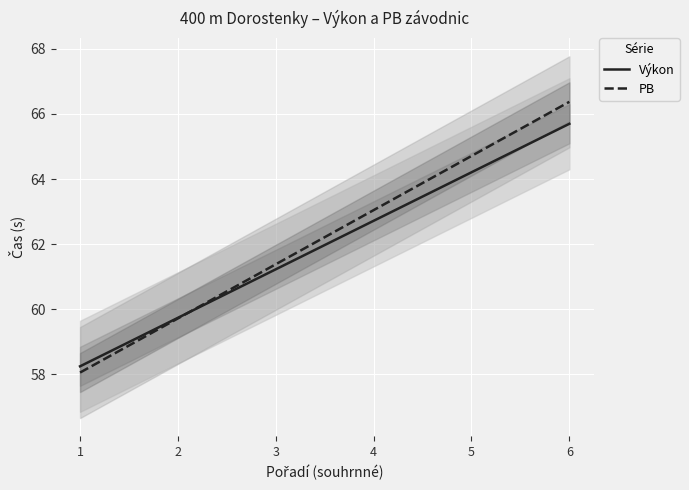

What is the maximum value shown in the chart?

66.4